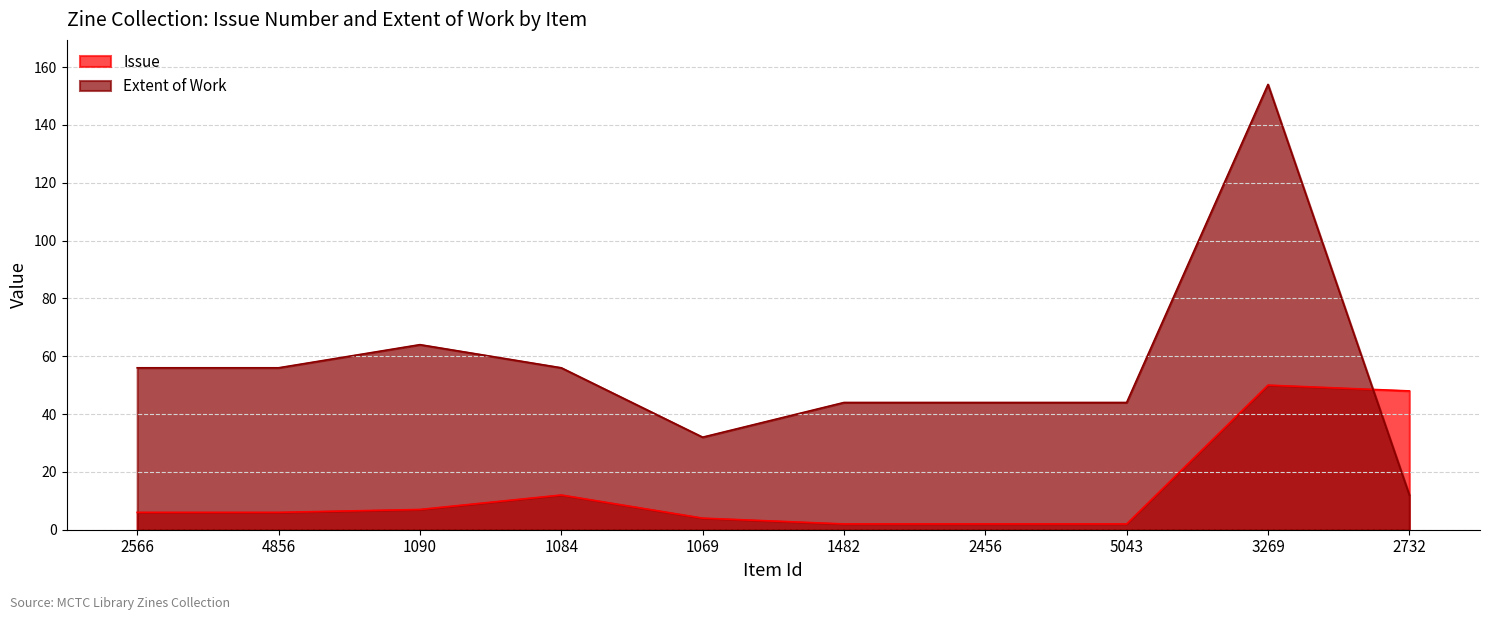

At how many categories does at least one series exceed 69?

1